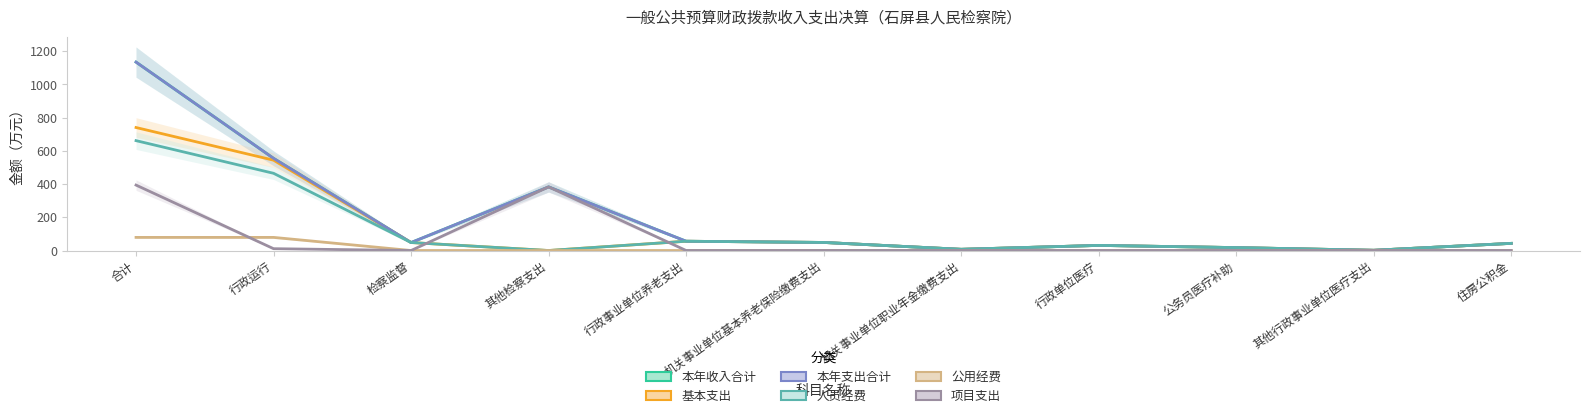

Does the chart have visible grid lines?

No